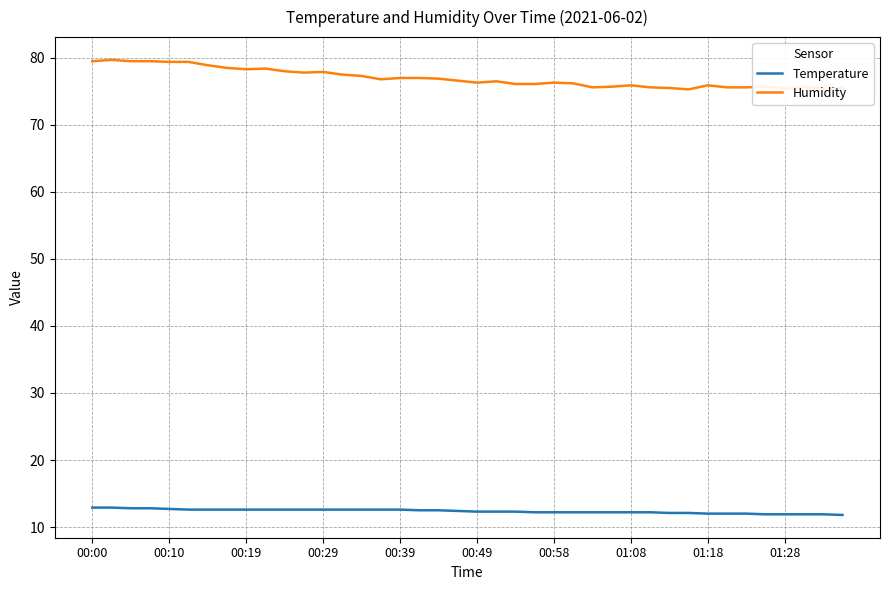

Which series has the largest total across all categories?

Humidity